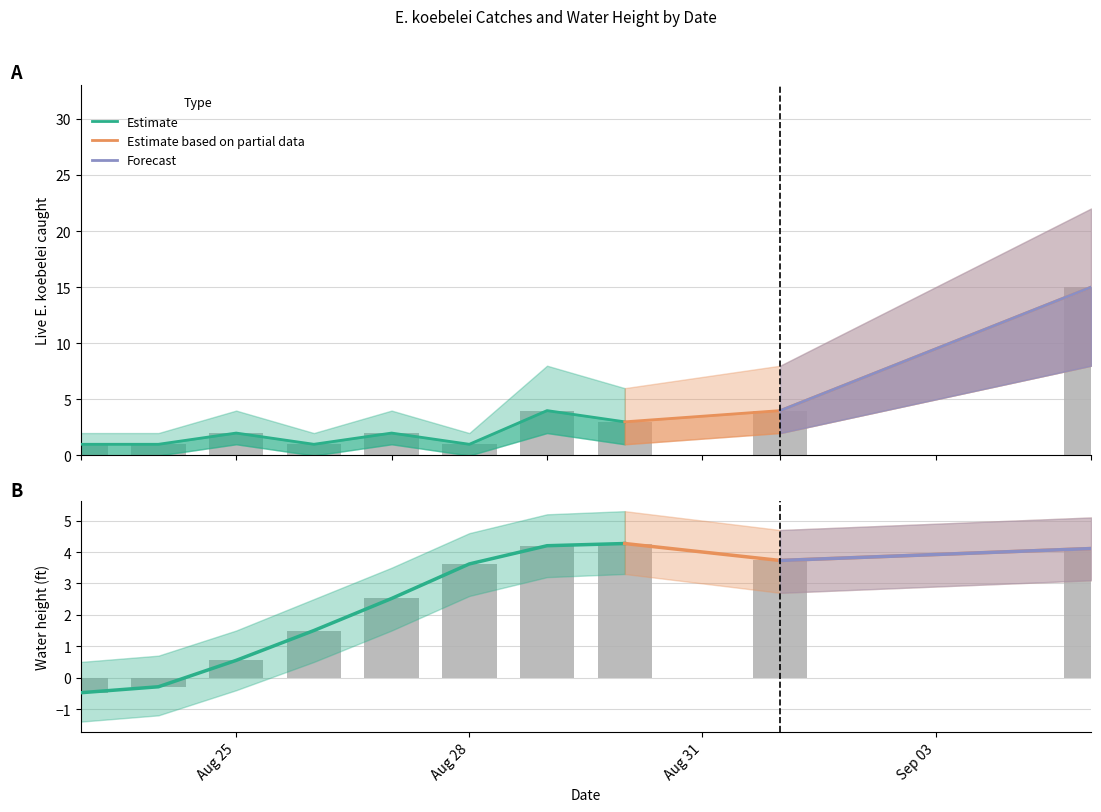

Between 2013-08-30 and 2013-08-25, which is larger?

2013-08-30